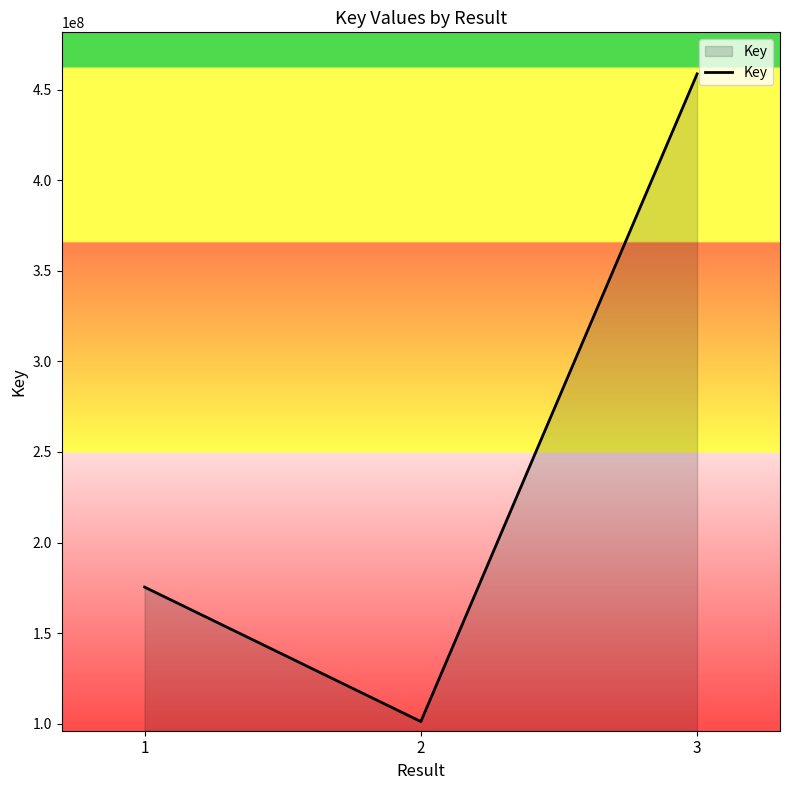

Which category has the highest value across all series?

3